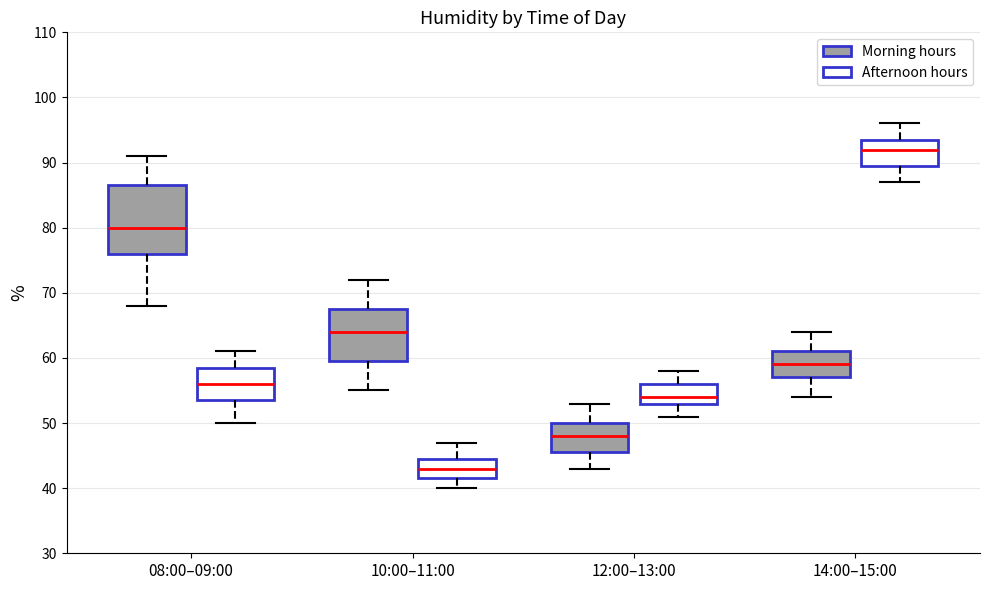

Comparing the boxes themselves (not the whiskers), which one is the tallest?

08:00–09:00 (Morning hours)